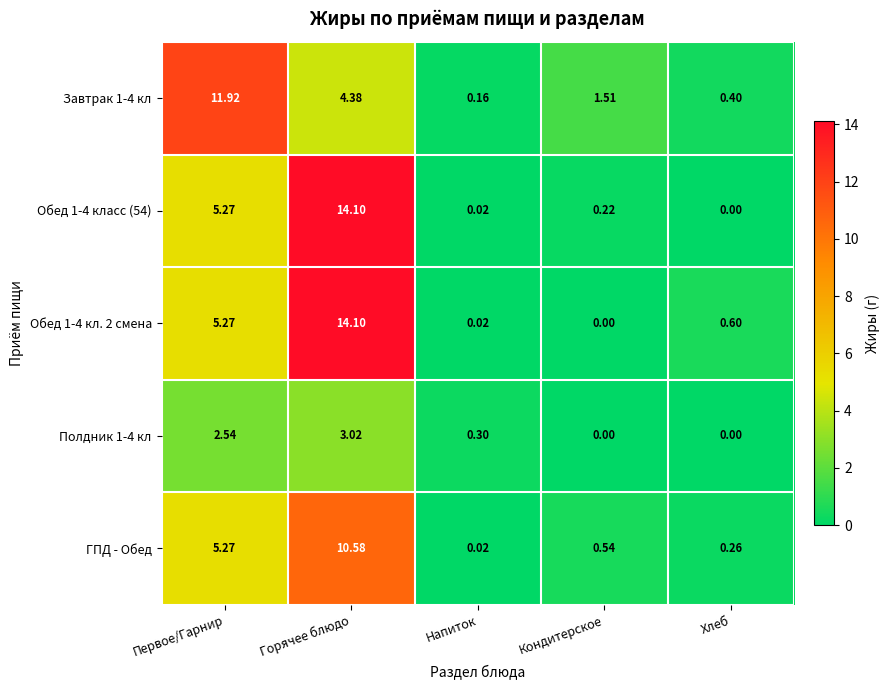

How many series are shown in this chart?

5